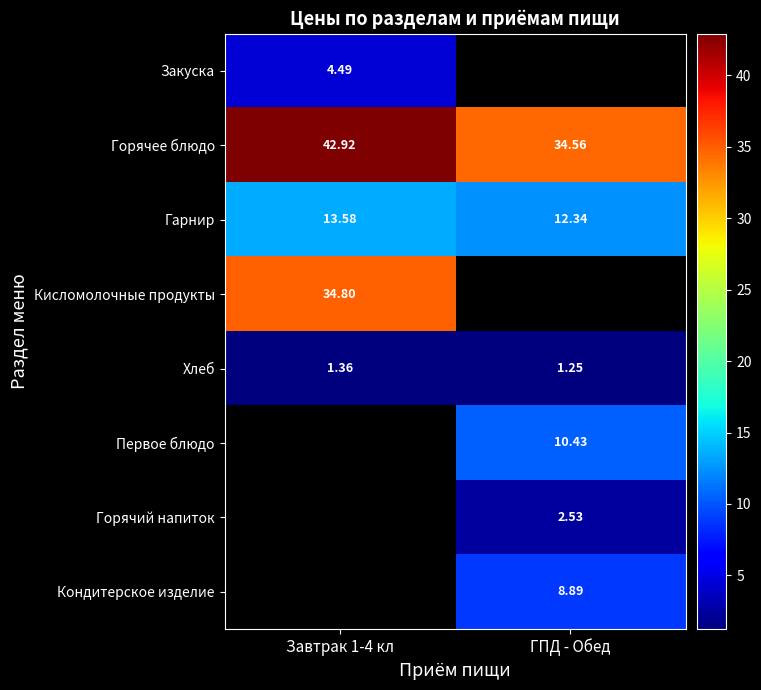

How many categories are shown in the chart?

2